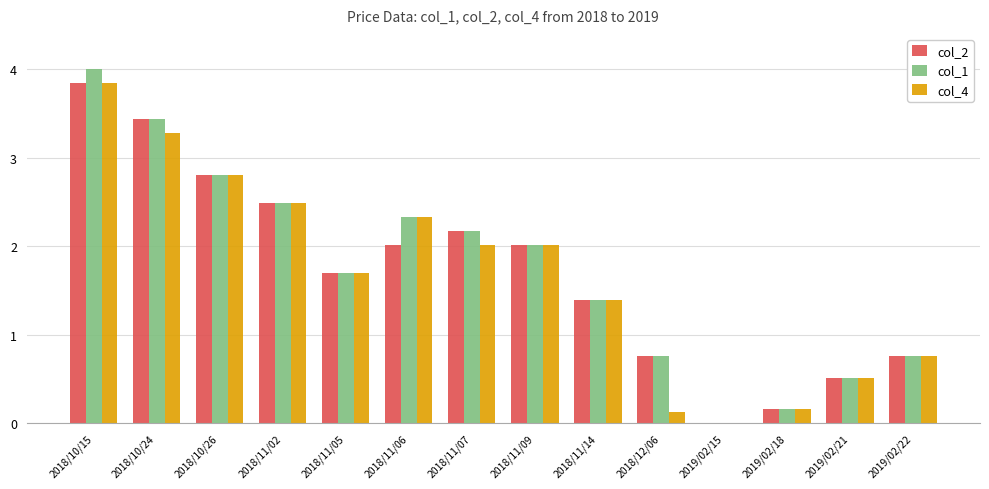

Between 2018/11/14 and 2018/12/06, which series saw the biggest shift?

col_4